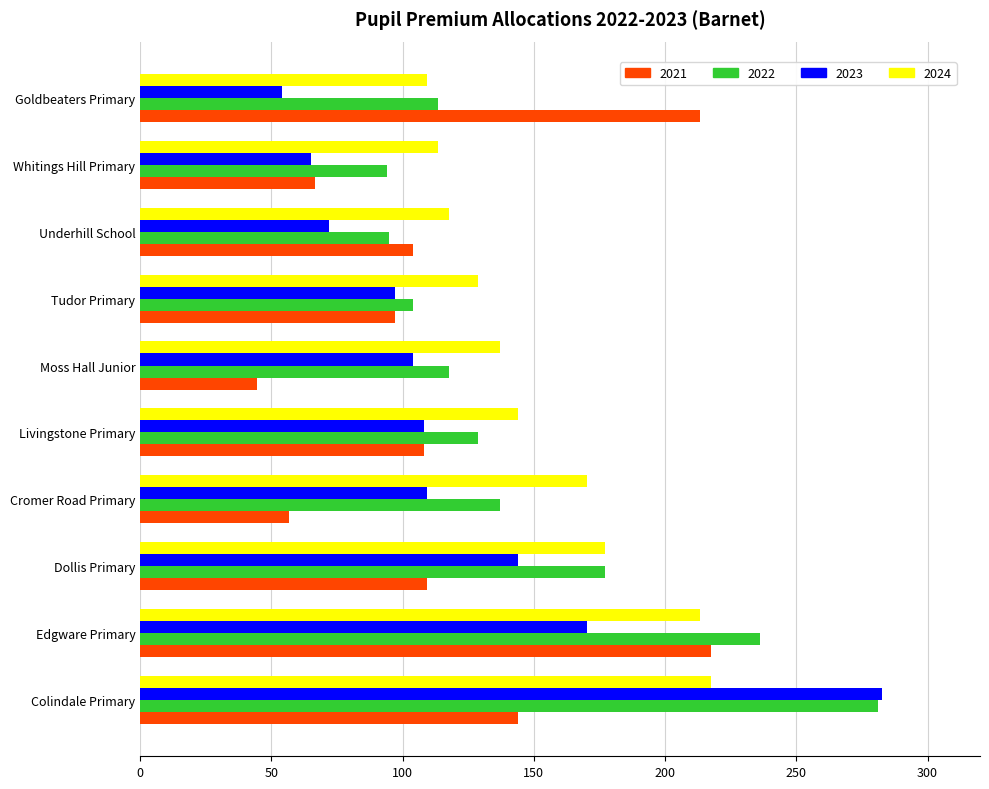

What is the difference between the maximum and second lowest values in the 2022 series?

186.3